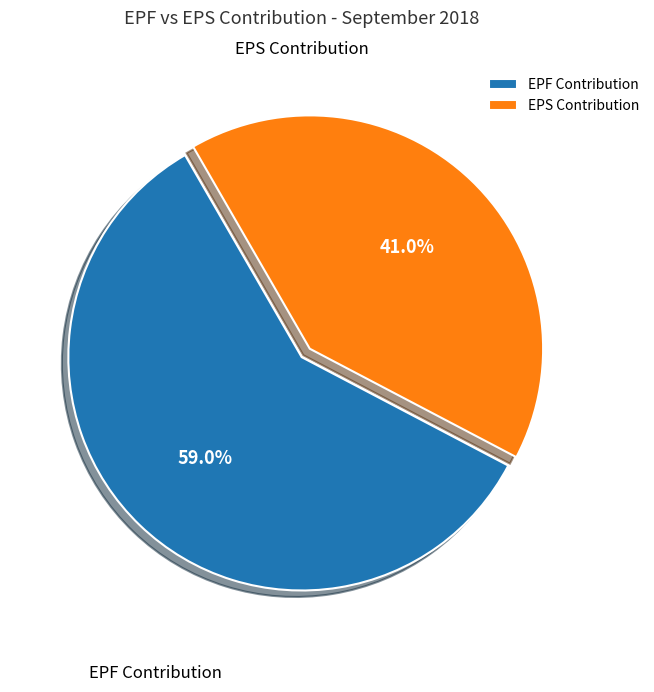

What is the total percentage of EPF Contribution and EPS Contribution?

100.0%